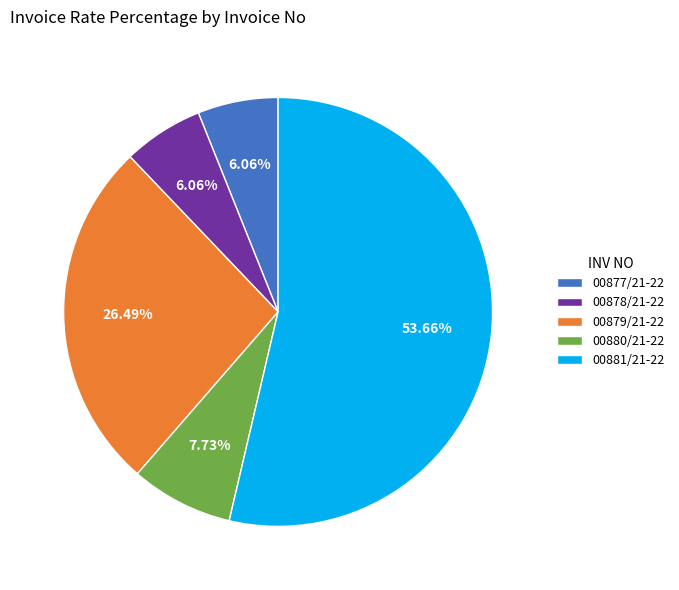

What percentage is the 00879/21-22 slice, to the nearest percent?

26%